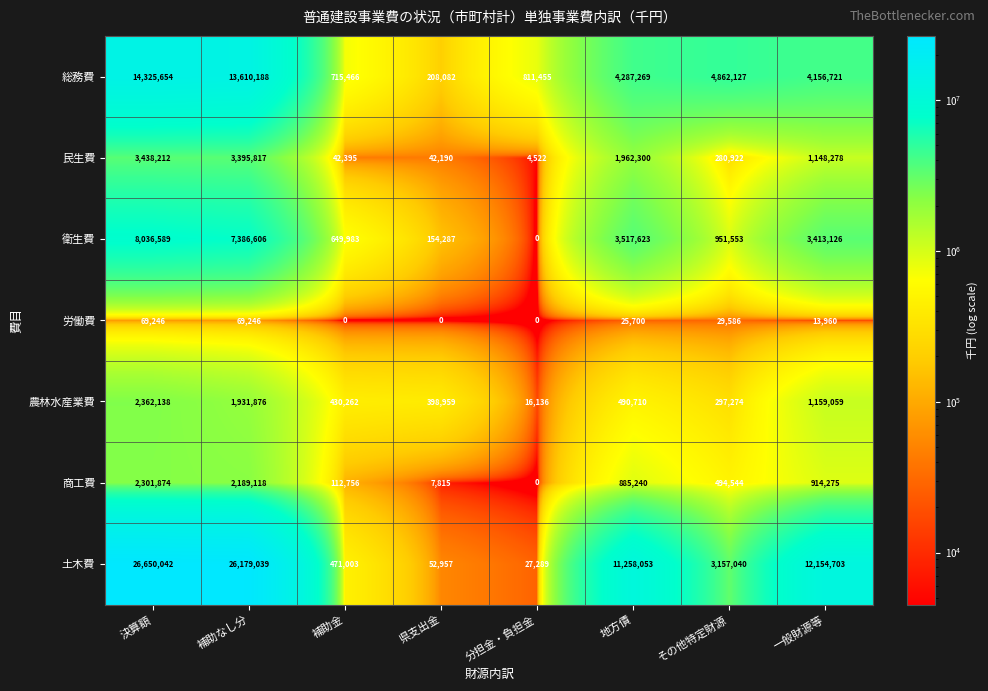

What is the average value of the 衛生費 series?

3013721